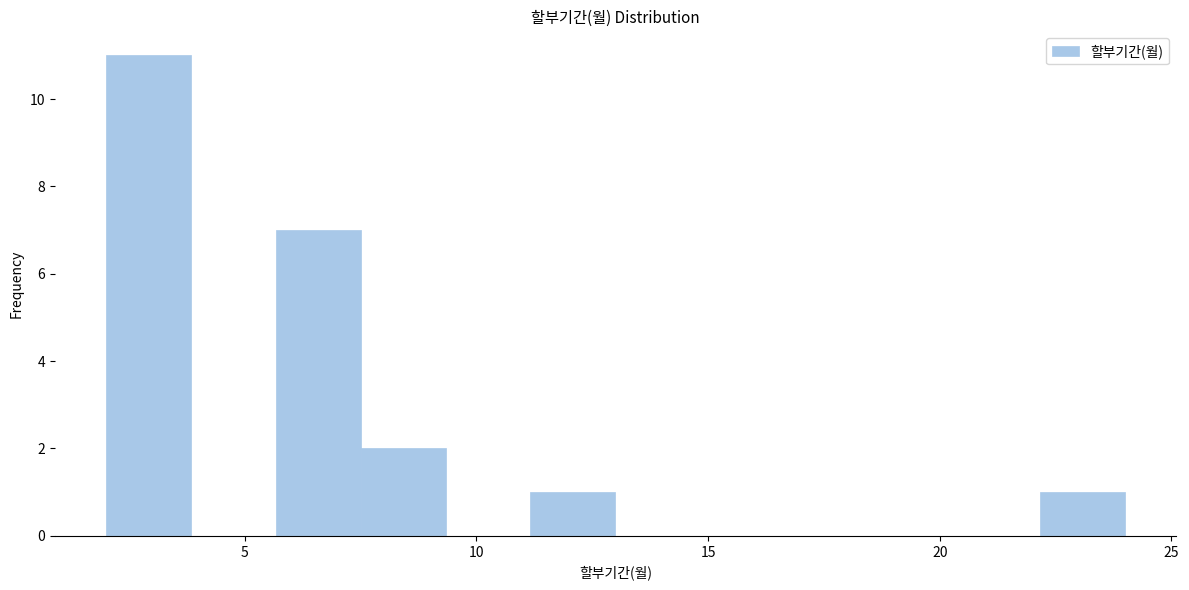

Read against the x-axis, roughly where is the centre of the tallest bar?

3.0